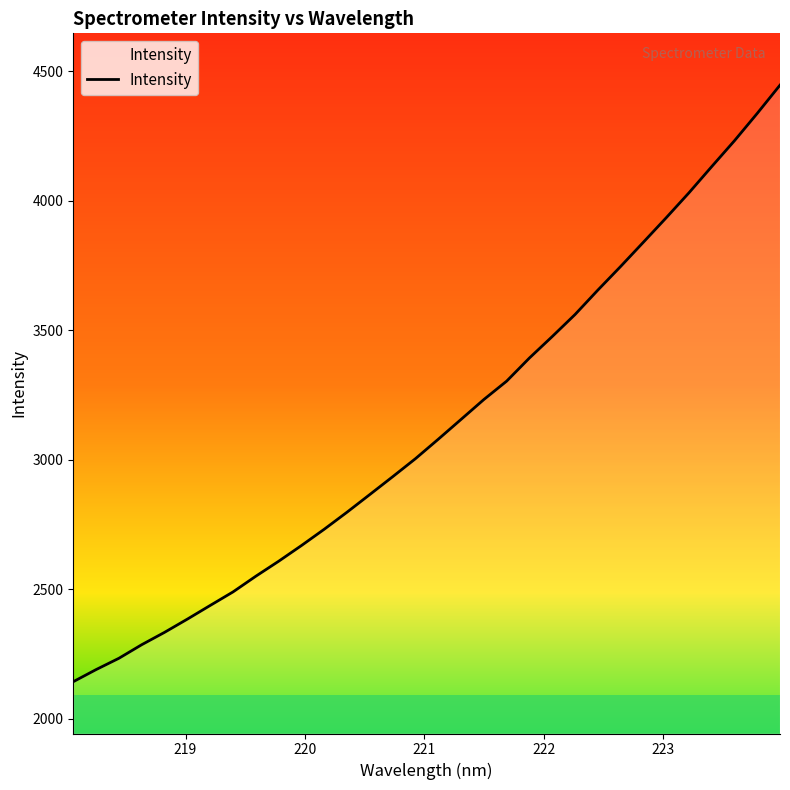

What is the greatest value displayed?

4445.9